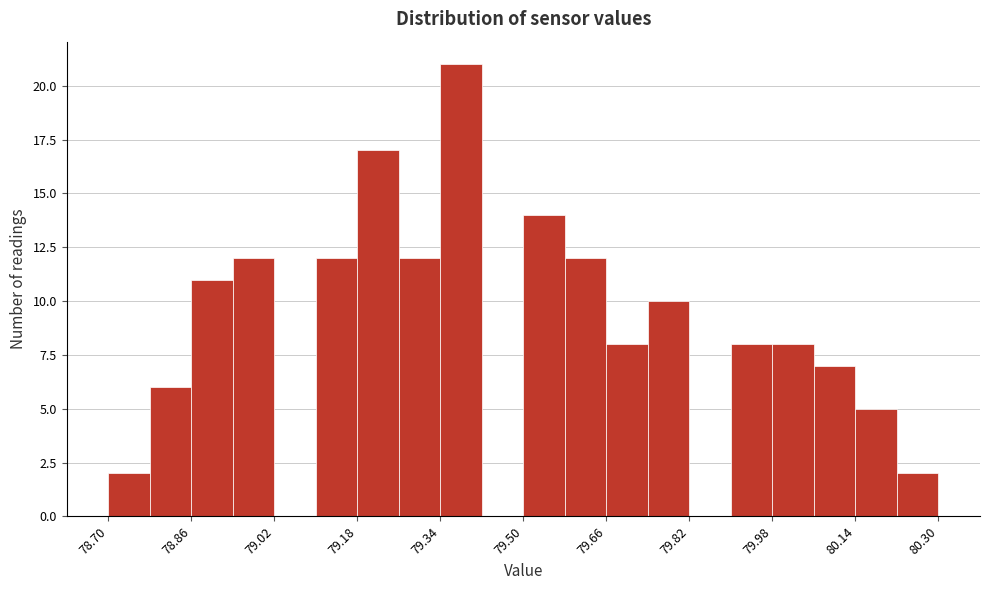

What is the height of the bar covering 78.94 to 79.02 on the x-axis? The values are not printed on the chart, so give them approximately, as read against the axis.

12